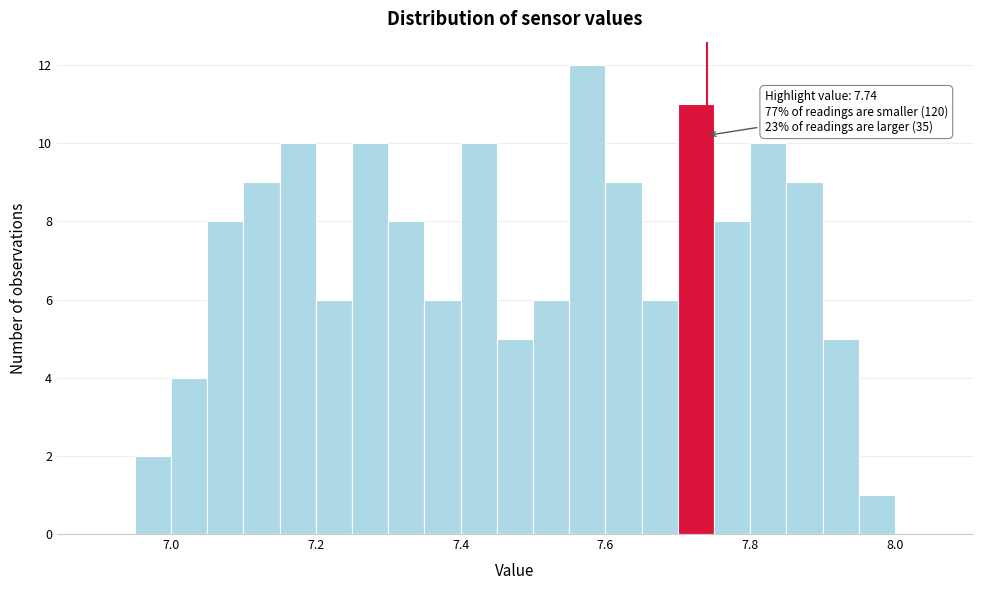

Around what value on the x-axis is the tallest bar? Give the approximate position of its centre, as read against the axis.

7.58